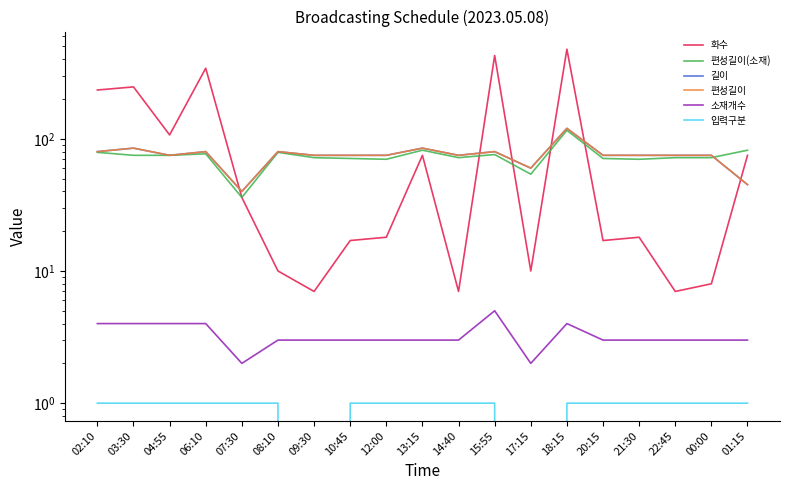

Where is the first local maximum for 편성길이(소재)?

06:10